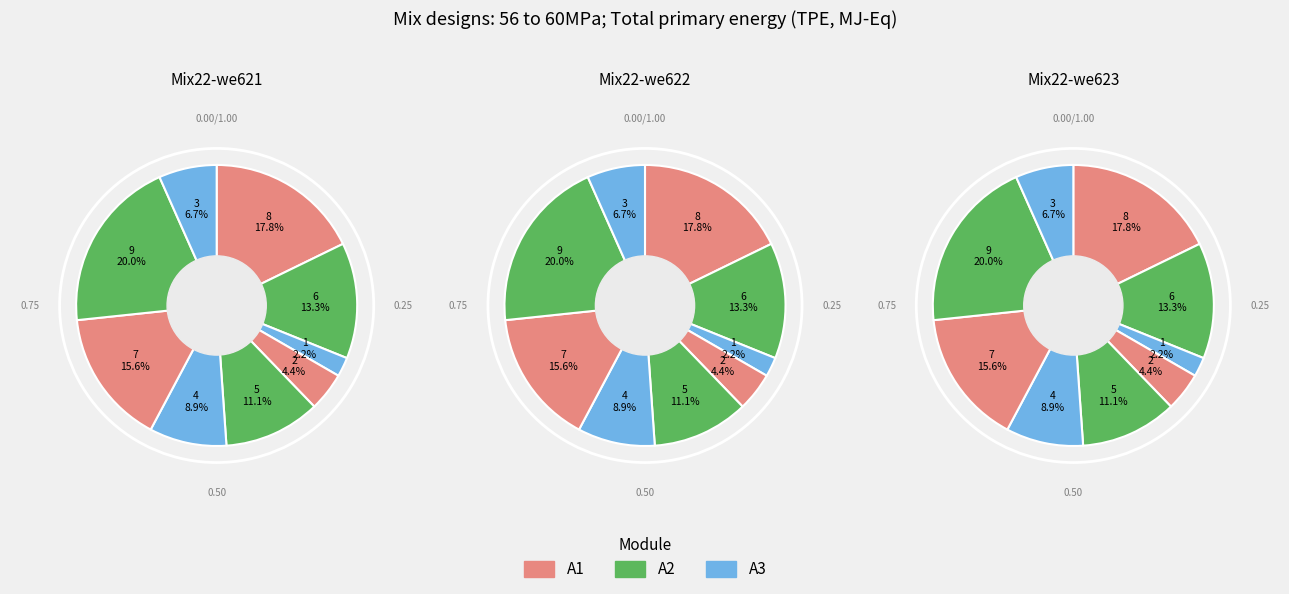

What percentage is the 1 slice, to the nearest percent?

2%